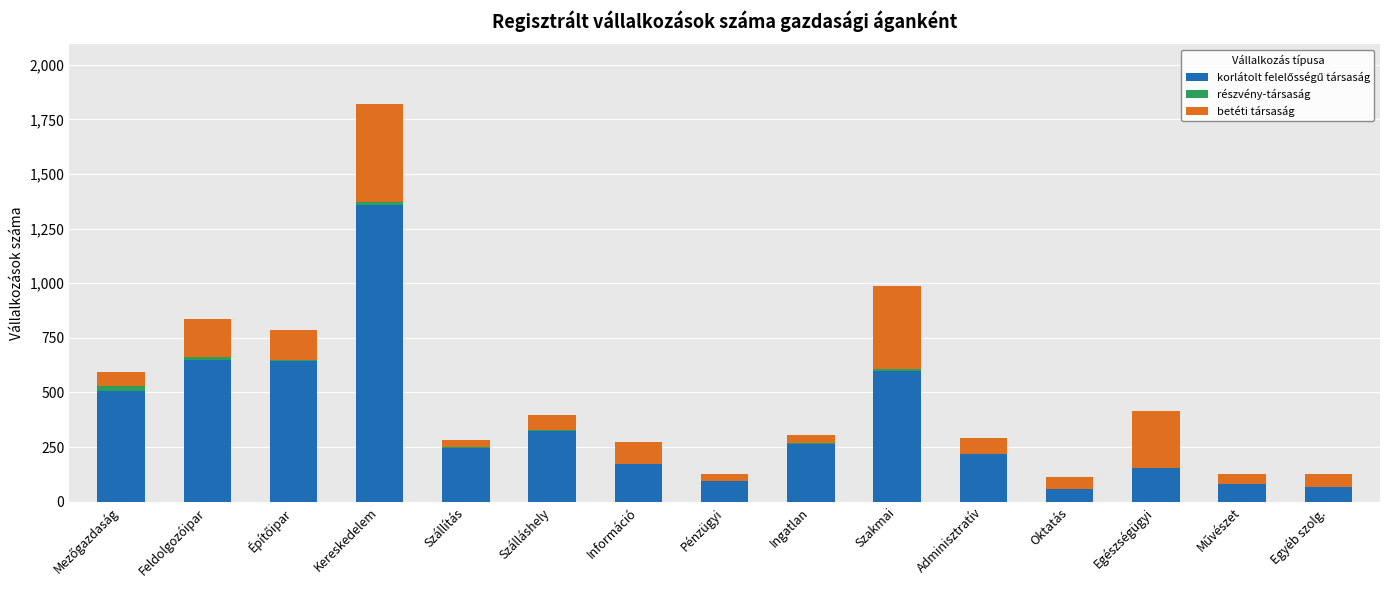

At which category is the sum across all series the highest?

Kereskedelem